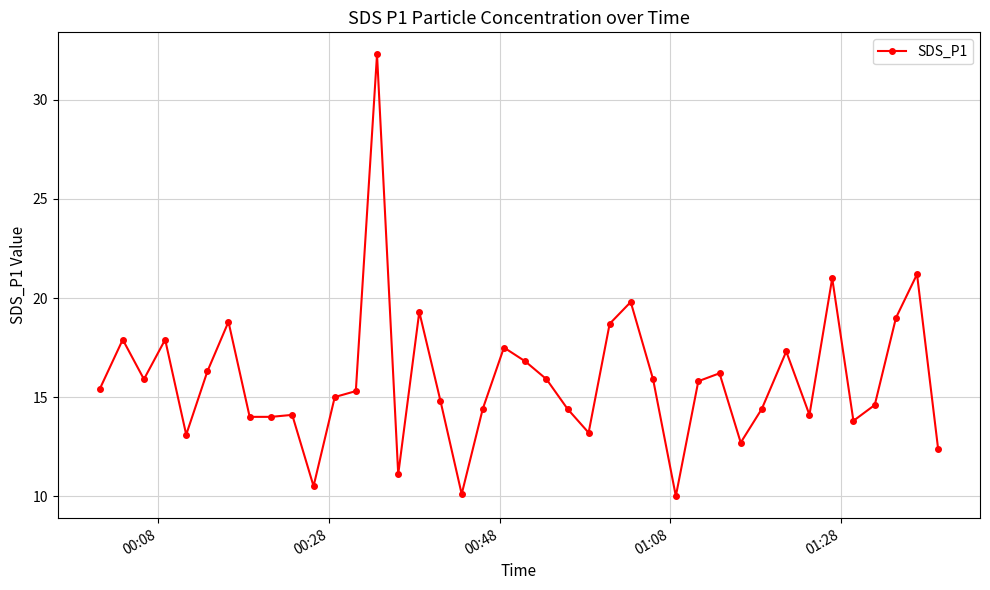

True or false: the data has more than 2 interior local peaks.

True